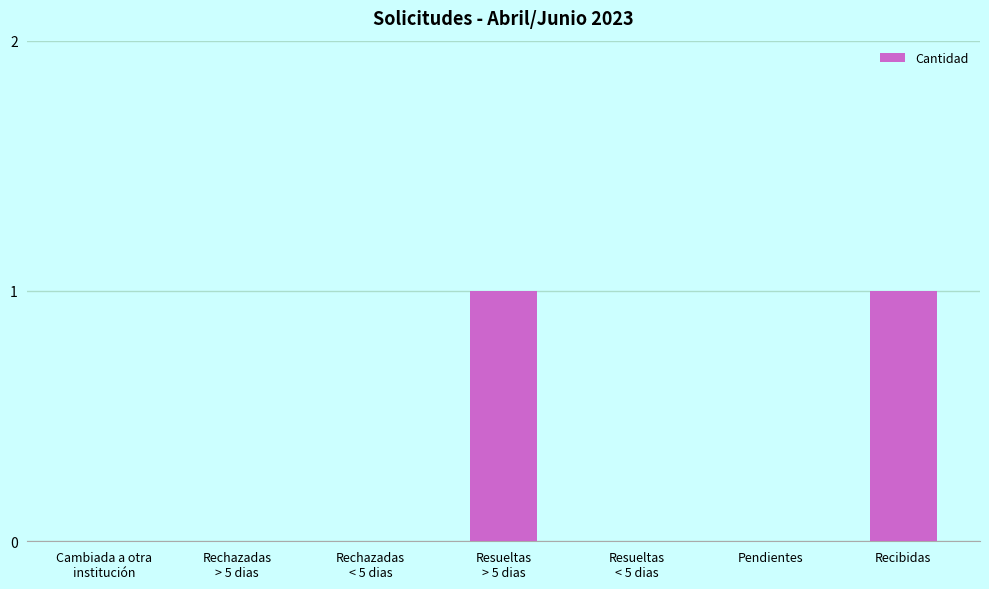

How many distinct data groups are displayed?

1